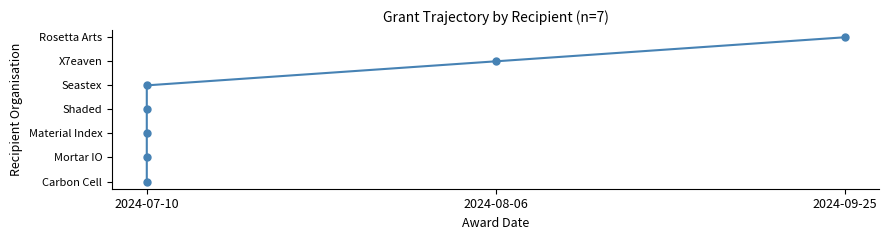

What is the difference between the maximum and minimum values?

6